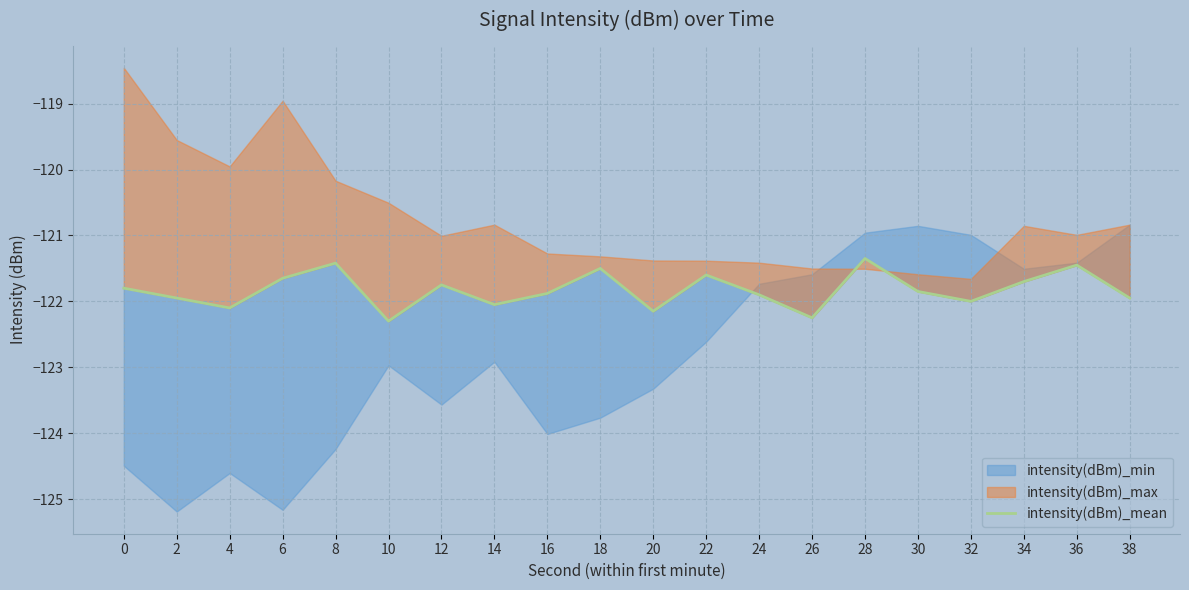

At which category does the chart reach its minimum across all series?

10